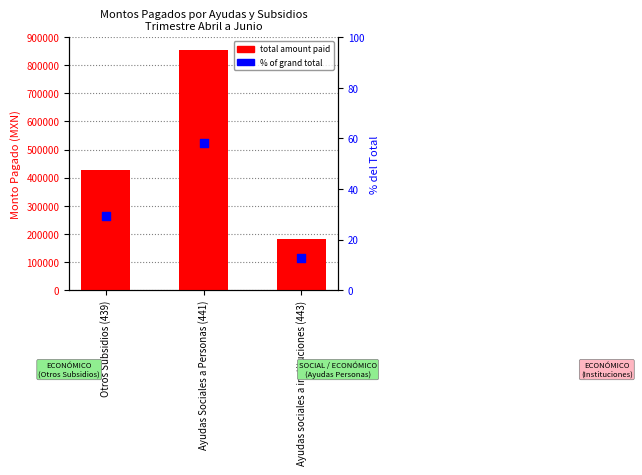

Which series reaches the maximum Y coordinate?

total amount